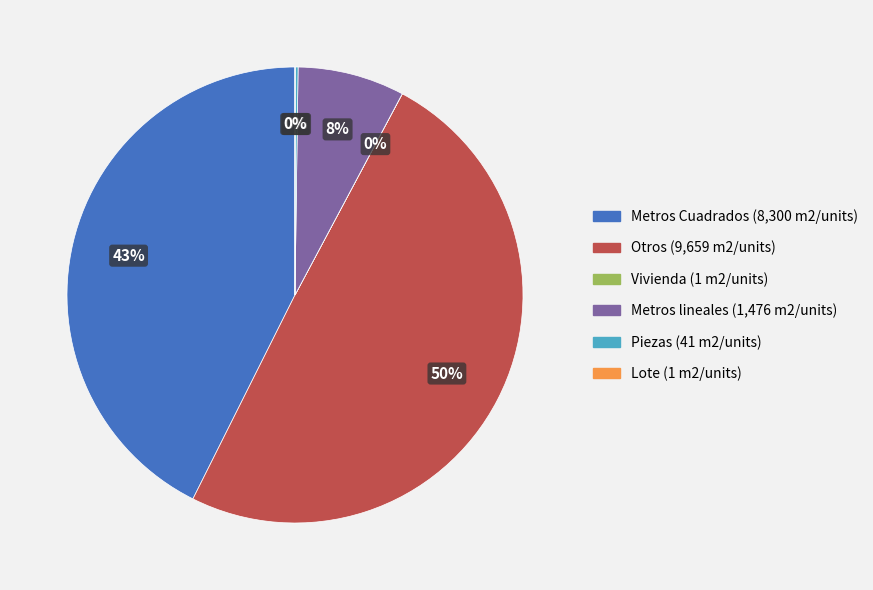

What percentage is the Metros lineales slice, to the nearest percent?

8%